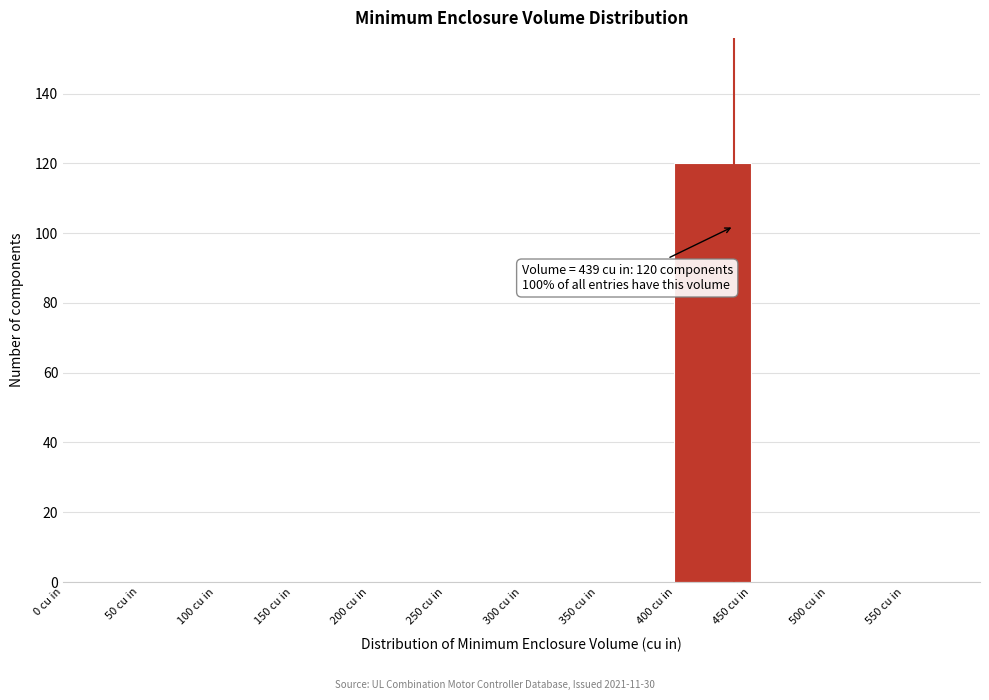

Over which range of the x-axis is the bar tallest?

400 to 450